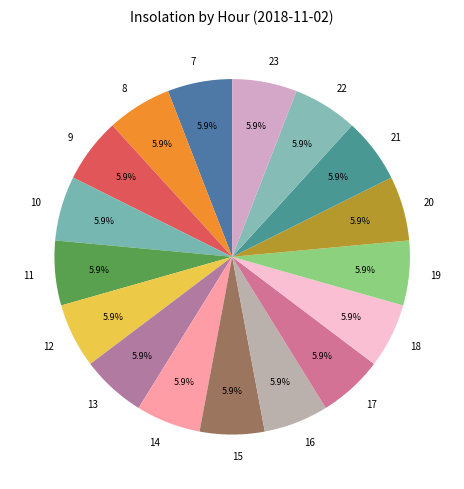

Count the number of slices in the pie.

17